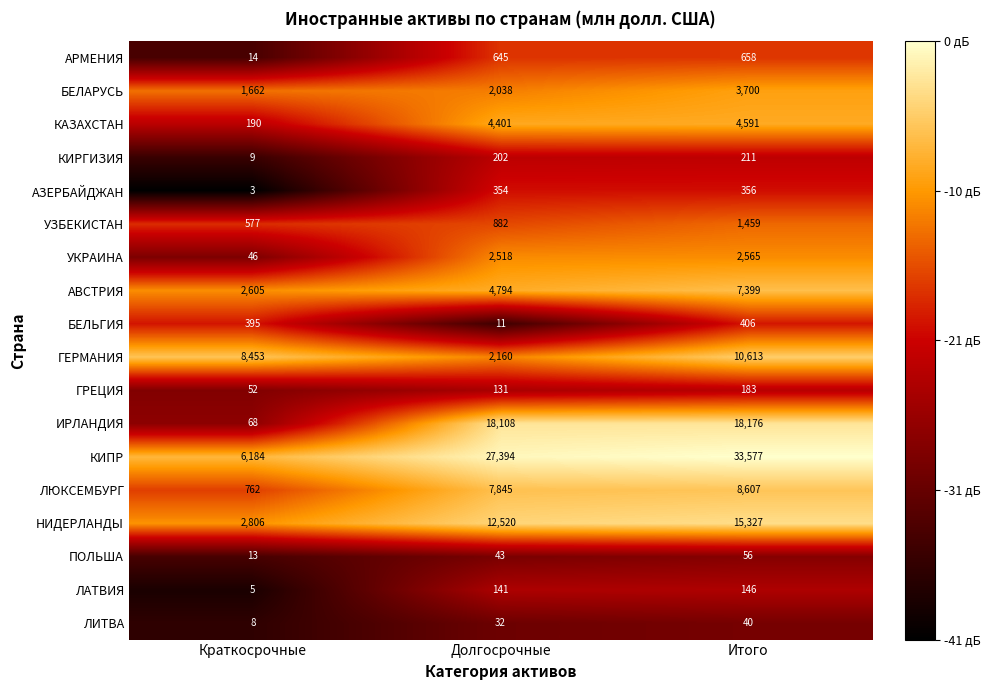

Which series has the largest total across all categories?

КИПР